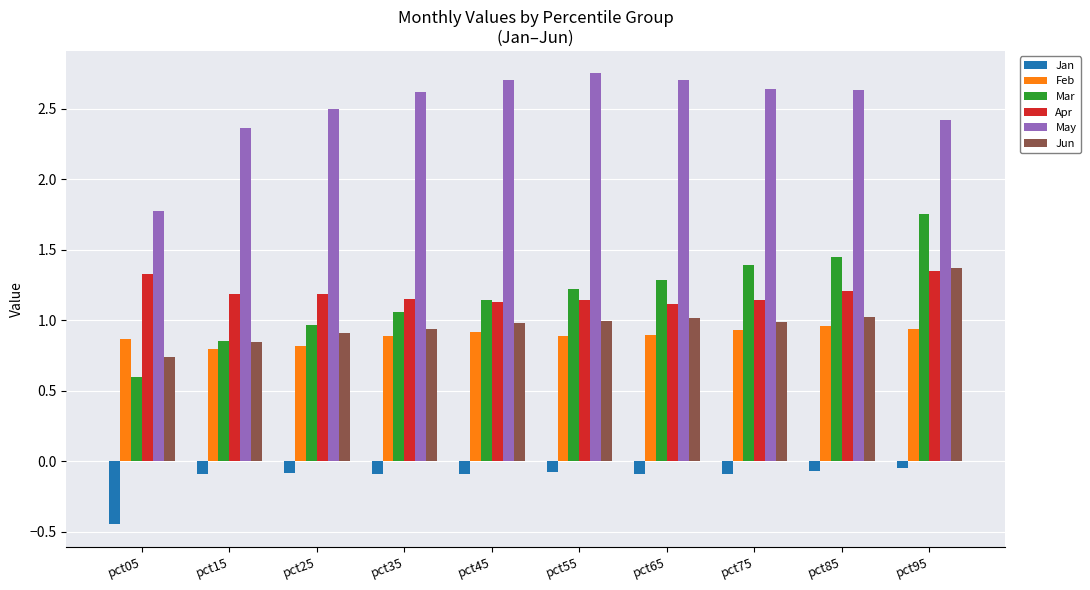

What value does the Mar series have at pct65?

1.3